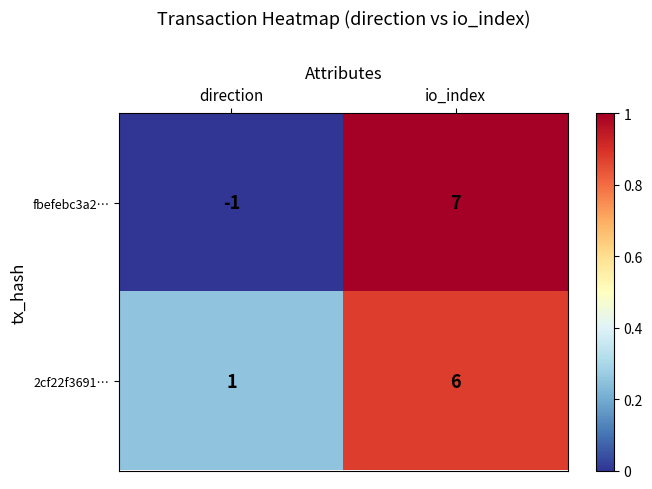

Rank the series at io_index from lowest to highest value.

2cf22f3691…, fbefebc3a2…